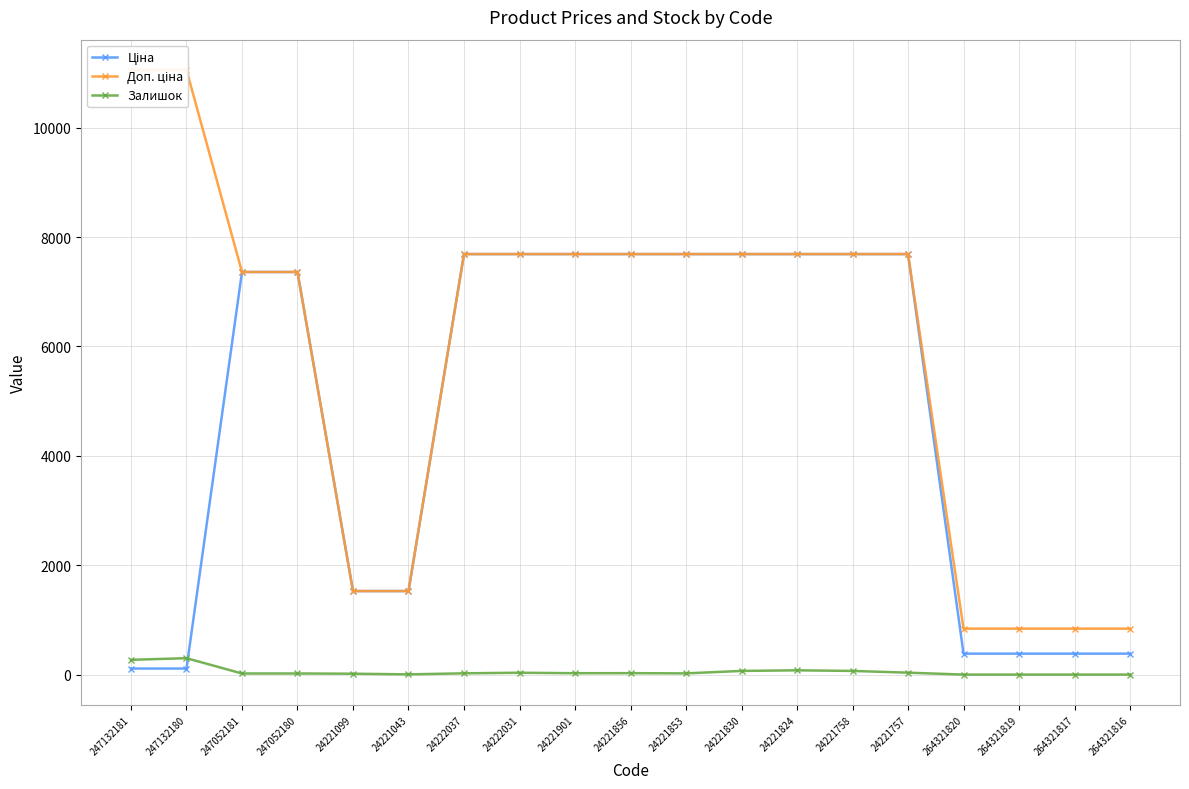

Reading left to right, transcribe all the data shown in this chart.

Ціна: 110.5	110.5	7360.2	7360.2	1526.8	1526.8	7688.0	7688.0	7688.0	7688.0	7688.0	7688.0	7688.0	7688.0	7688.0	382.9	382.9	382.9	382.9
Доп. ціна: 11055.0	11055.0	7360.2	7360.2	1527.0	1527.0	7688.0	7688.0	7688.0	7688.0	7688.0	7688.0	7688.0	7688.0	7688.0	840.0	840.0	840.0	840.0
Залишок: 270.0	300.0	20.0	20.0	16.0	4.0	23.0	34.0	25.0	26.0	22.0	67.0	78.0	67.0	35.0	0.0	0.0	0.0	0.0